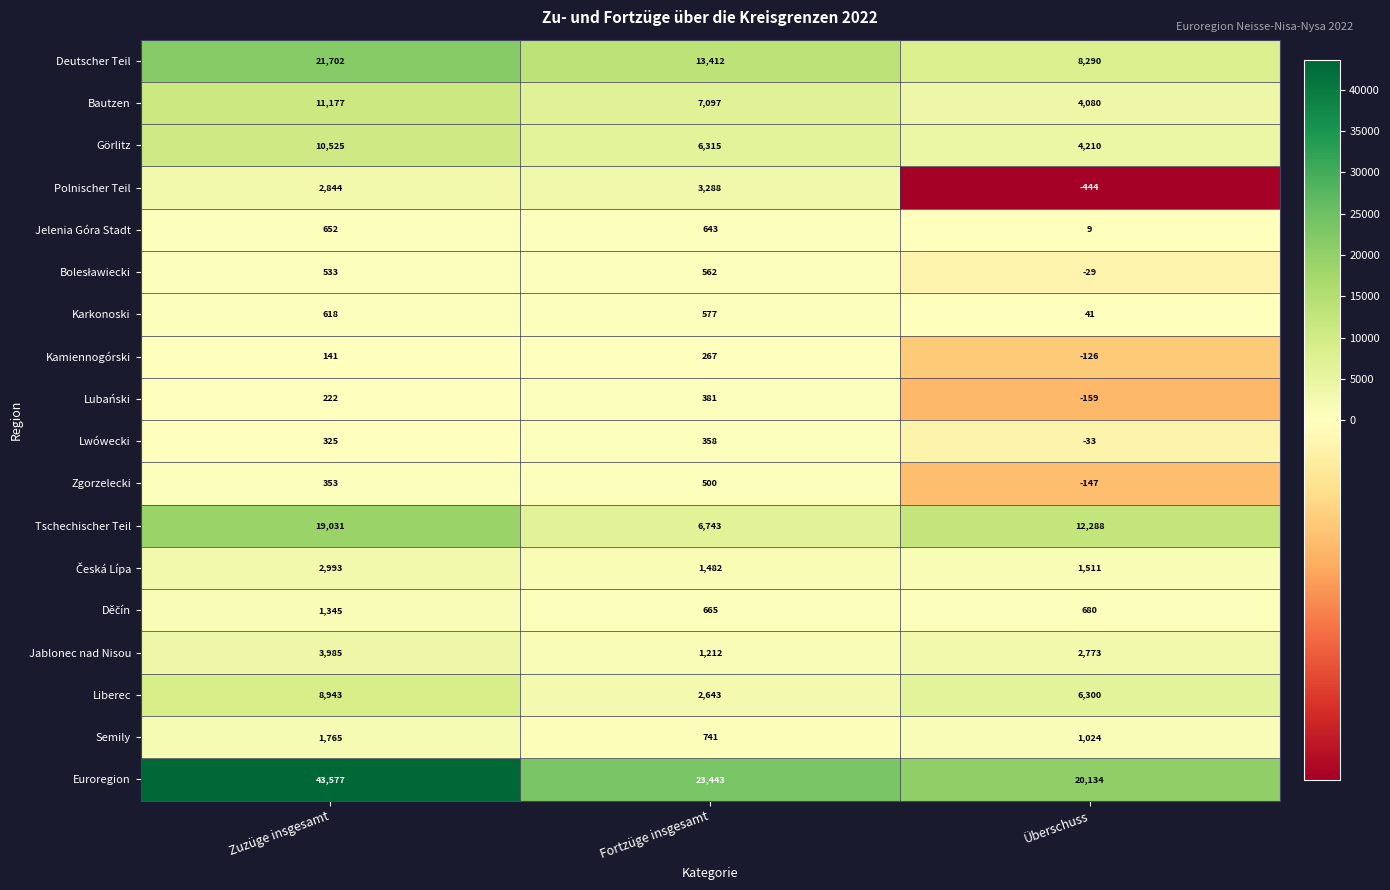

Which series has the largest total across all categories?

Euroregion